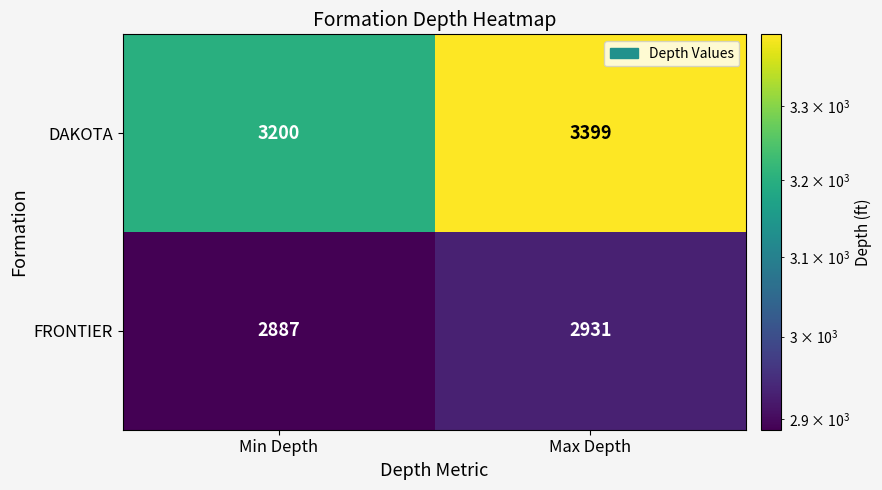

At how many categories does at least one series exceed 3015?

2